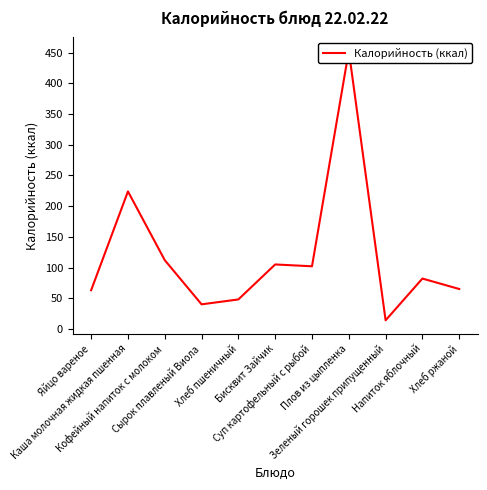

At which label does the data first exceed 82?

Каша молочная жидкая пшенная